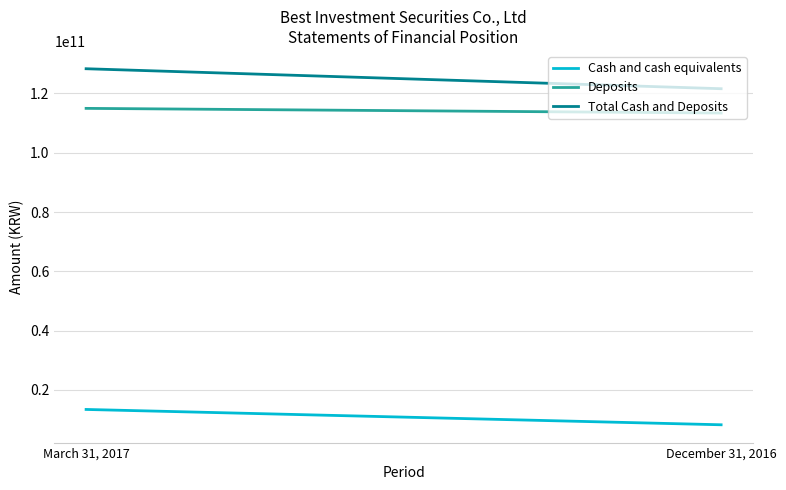

Which series has the largest total across all categories?

Total Cash and Deposits